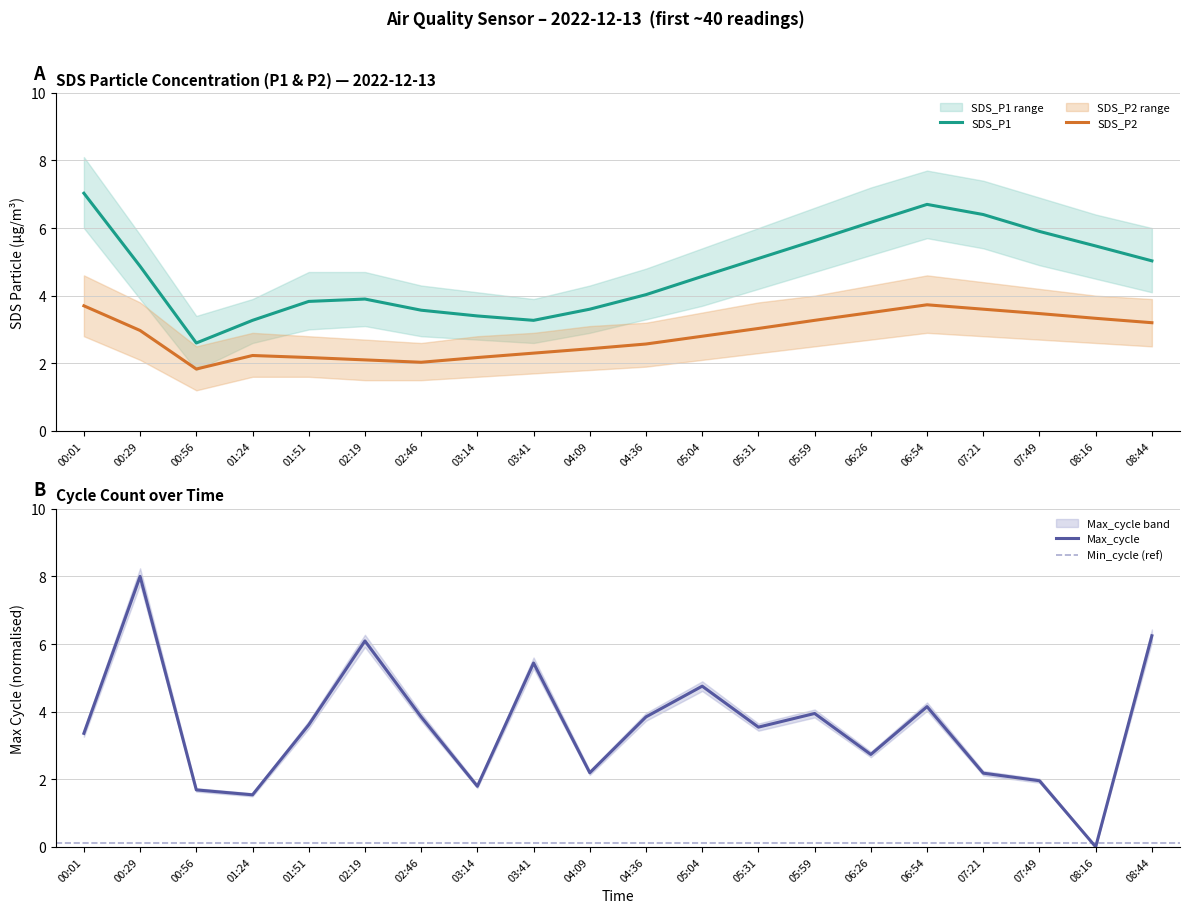

At which category does SDS_P1 reach its first local valley?

00:56